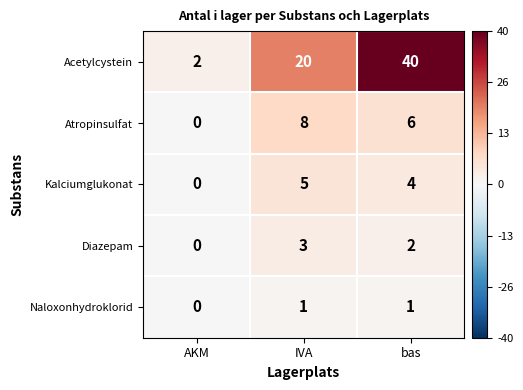

What is the total value across all series at bas?

53